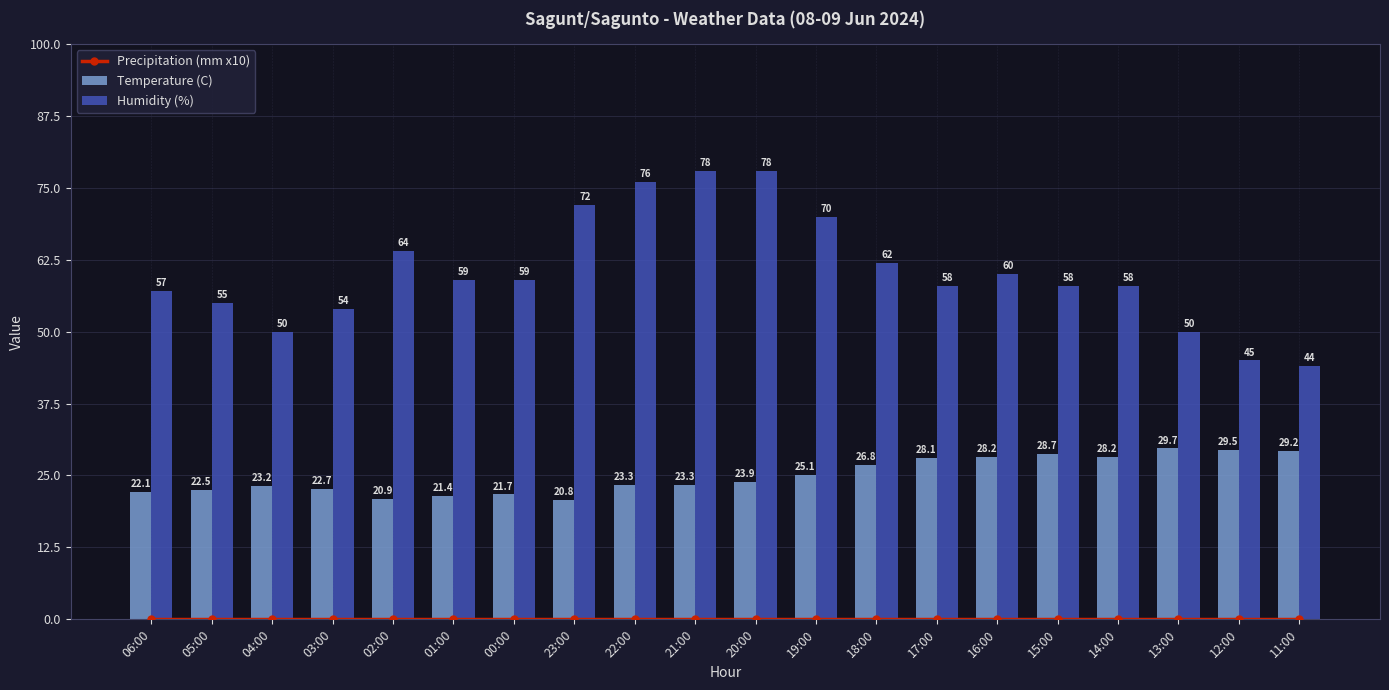

True or false: Humidity (%) has a value of 76.0 at 22:00.

True